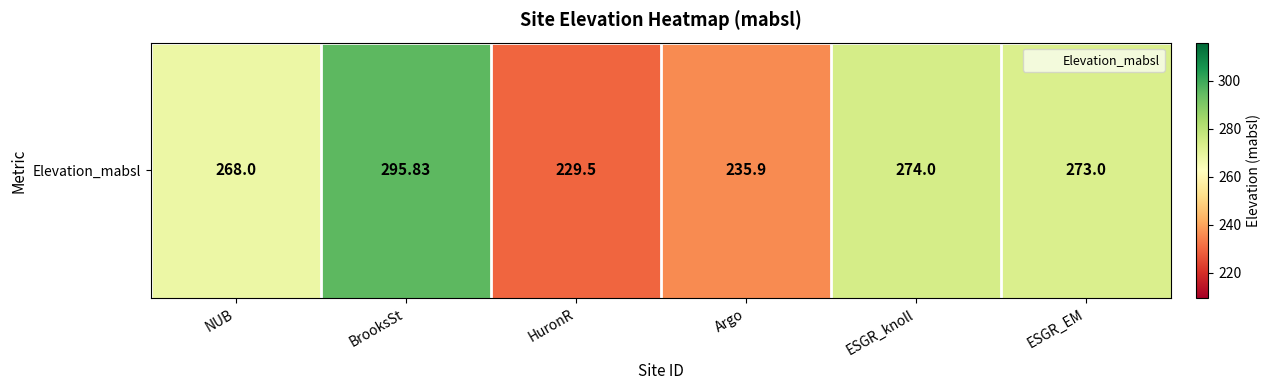

Is it true that the value at ESGR_knoll is 119.9?

False